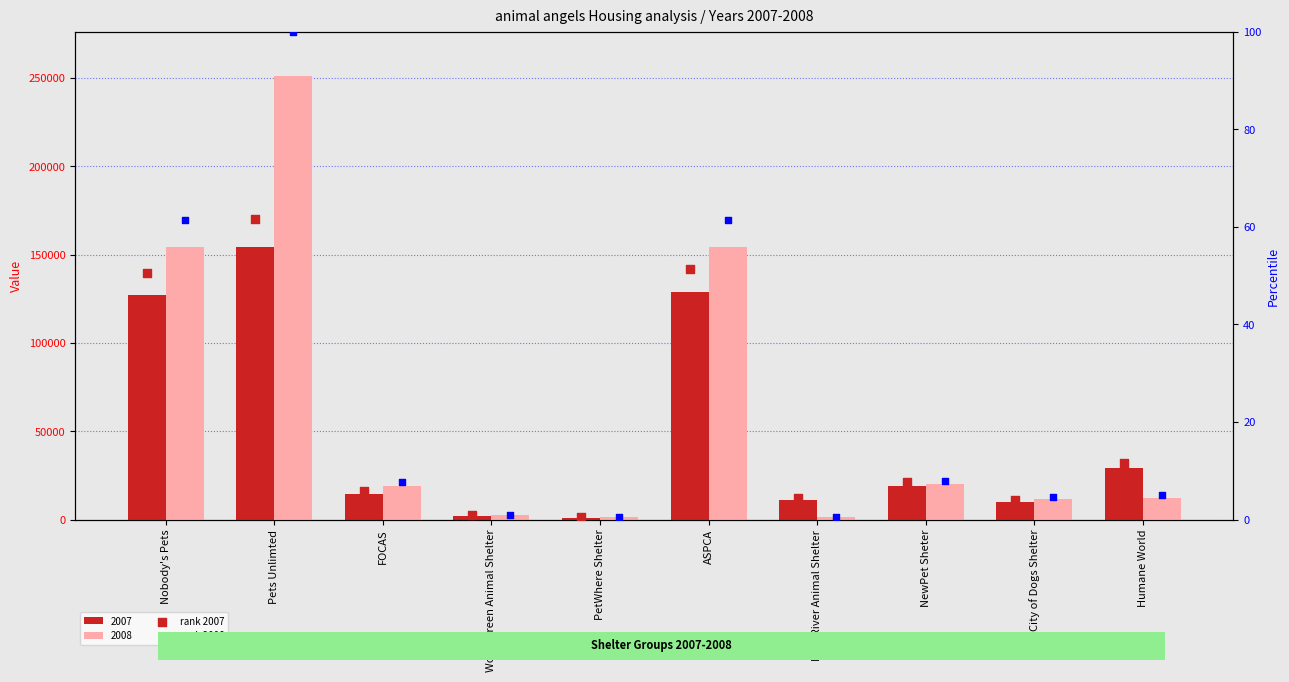

Which series has the largest total across all categories?

rank 2008